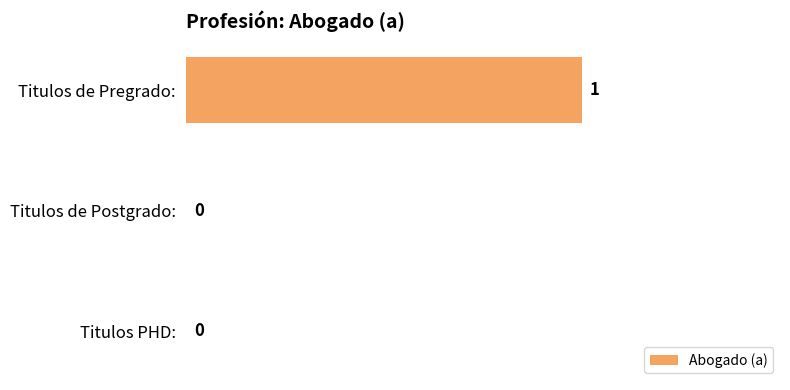

How many values are between 0 and 1?

3